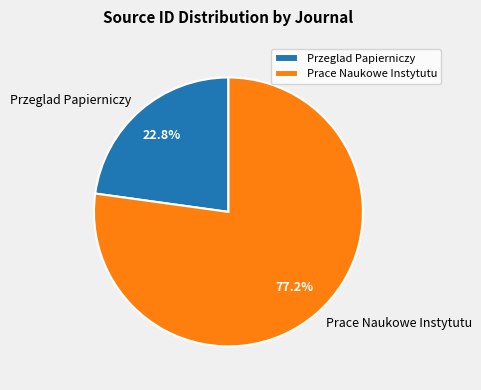

Is it true that Przeglad Papierniczy is 23% of the pie?

True